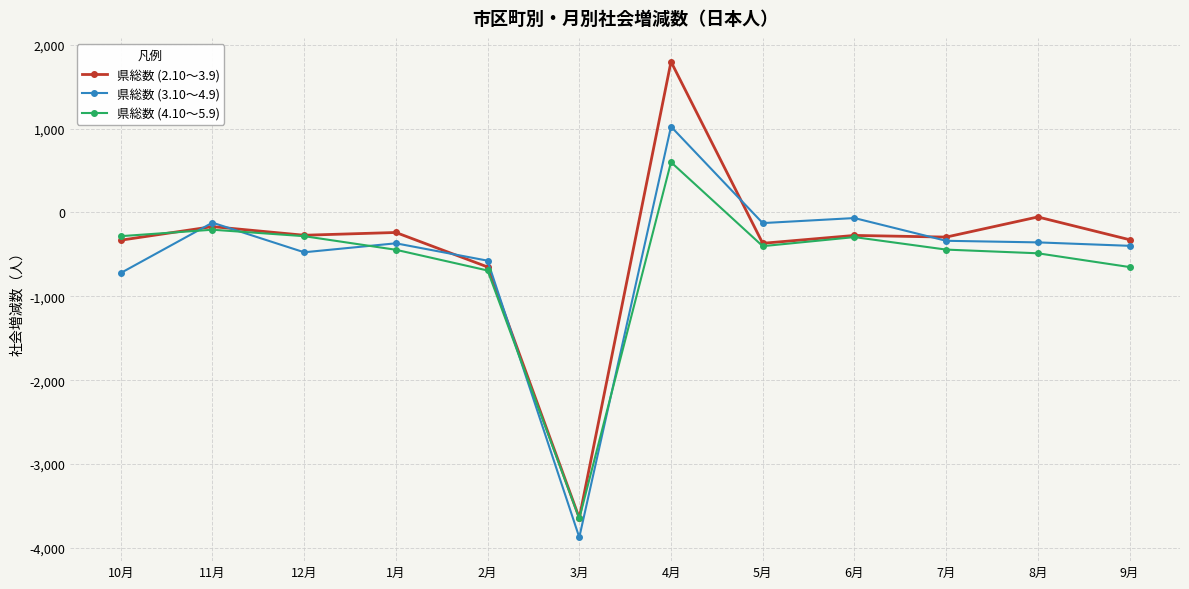

List the series in order of their peak value, highest first.

県総数 (2.10～3.9), 県総数 (3.10～4.9), 県総数 (4.10～5.9)